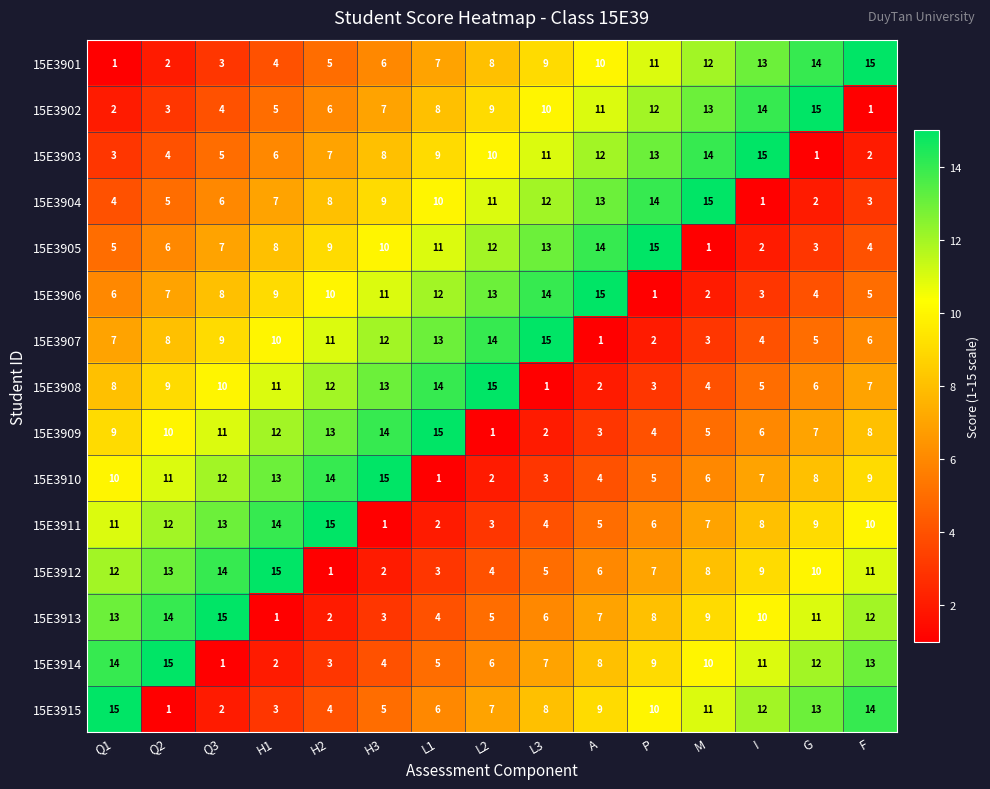

What is the average value of the 15E3915 series?

8